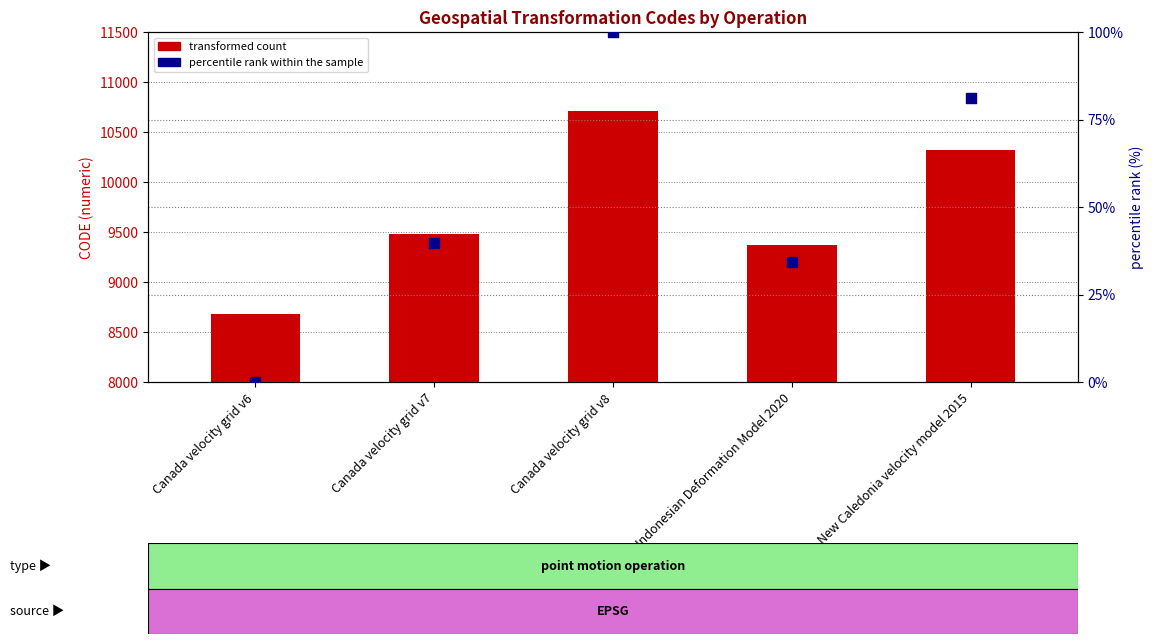

What is the total value across all series at Canada velocity grid v7?

9522.7